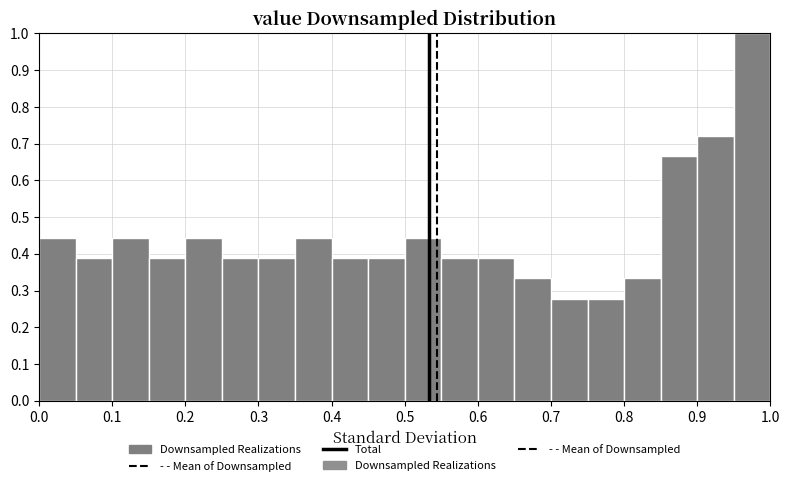

Which range on the x-axis has the tallest bar?

0.95 to 1.00